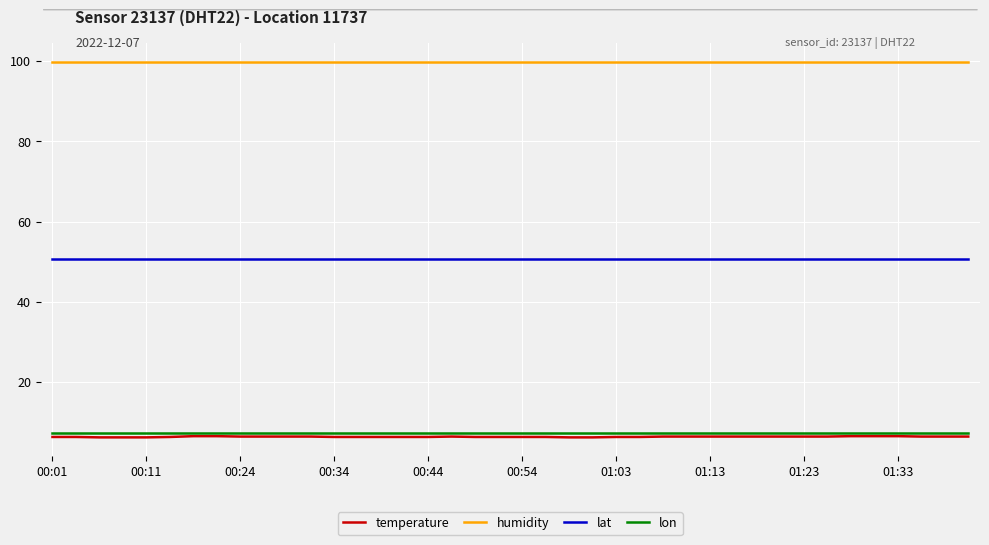

What are all the series names shown in the legend?

temperature, humidity, lat, lon